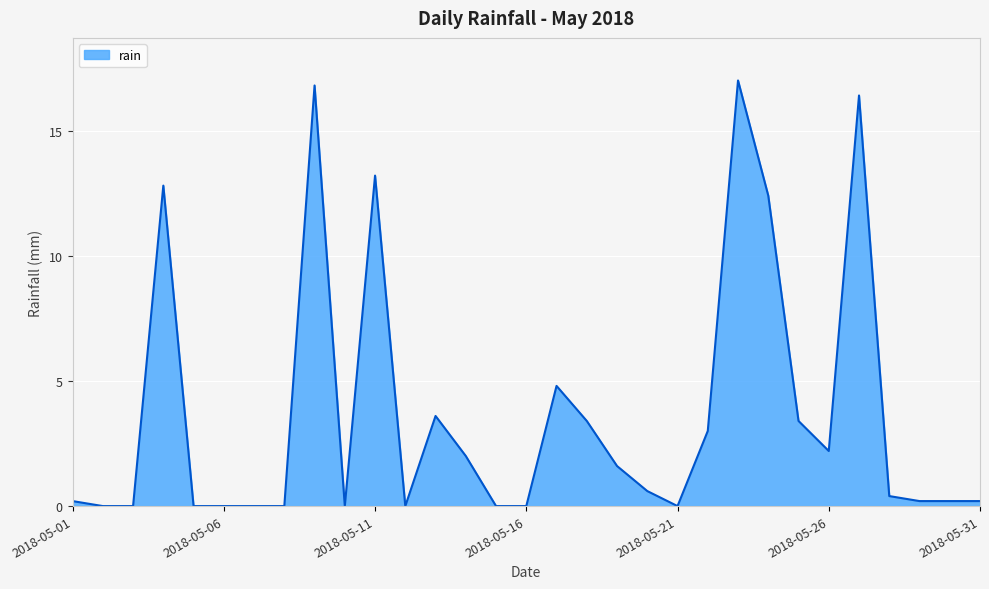

What is the greatest value displayed?

17.0